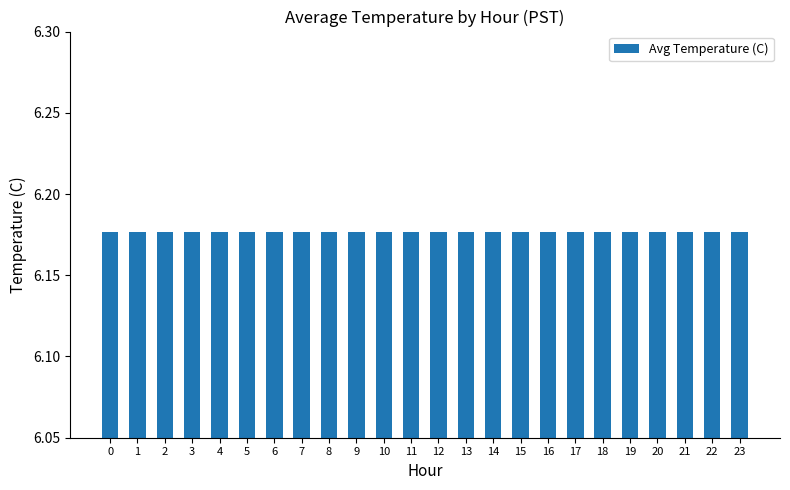

Reading right to left, what are all the values shown in this chart?

23=6.2	22=6.2	21=6.2	20=6.2	19=6.2	18=6.2	17=6.2	16=6.2	15=6.2	14=6.2	13=6.2	12=6.2	11=6.2	10=6.2	9=6.2	8=6.2	7=6.2	6=6.2	5=6.2	4=6.2	3=6.2	2=6.2	1=6.2	0=6.2